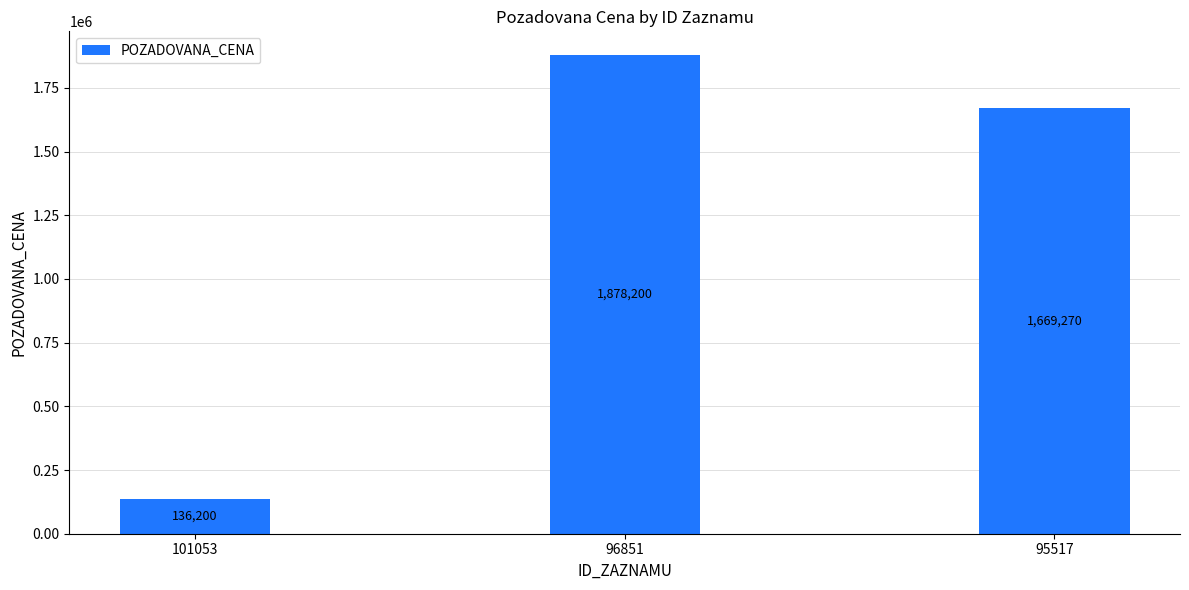

What is the difference between the second highest and minimum values?

1533070